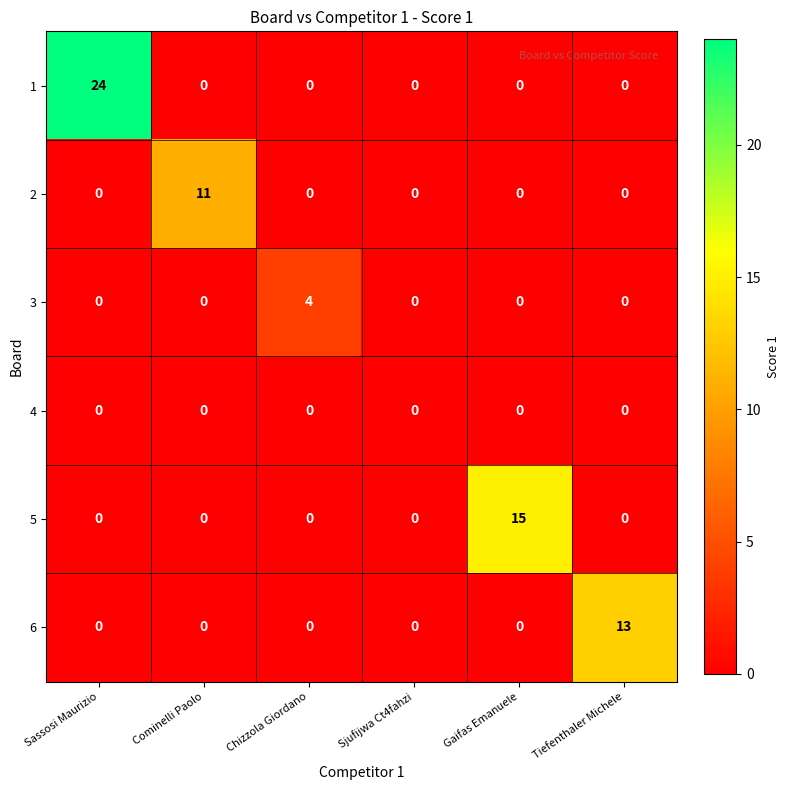

What is the difference between the maximum and minimum values in the 2 series?

11